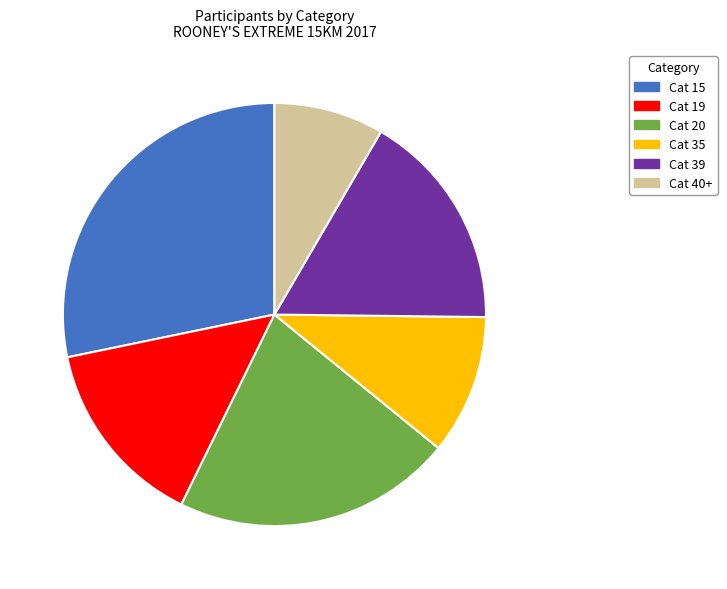

Does any single category account for the majority?

No